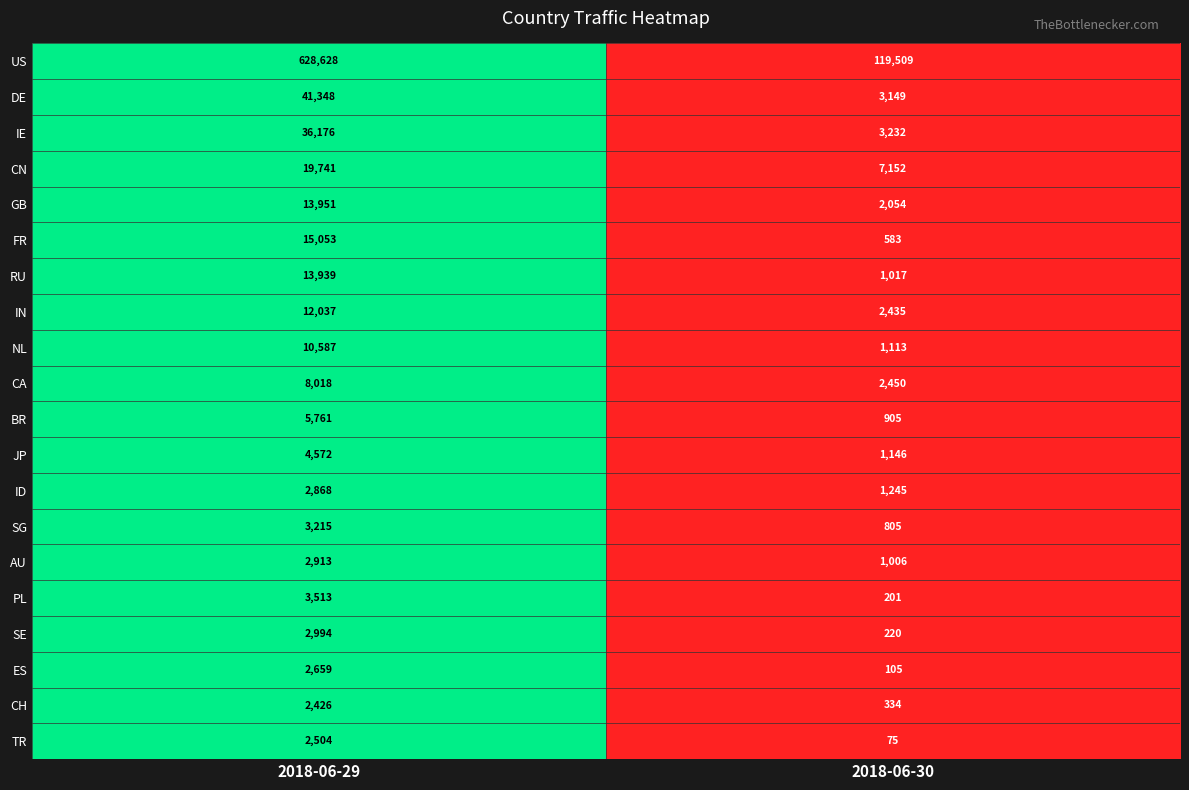

What is the difference between the maximum and minimum values in the IE series?

32944